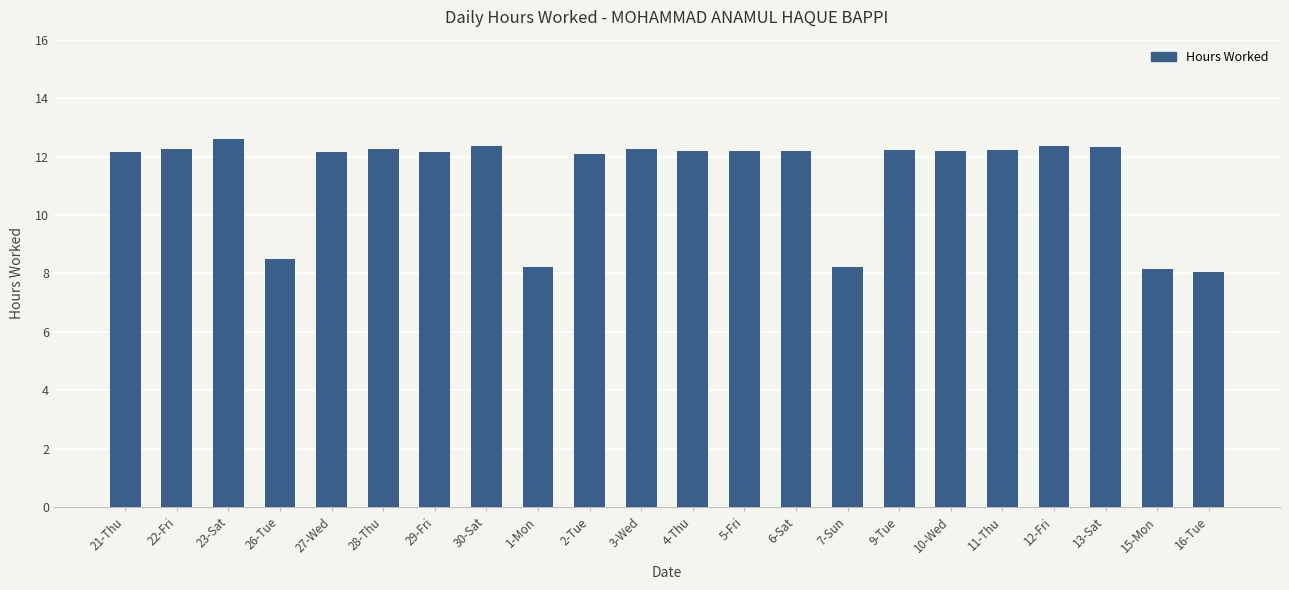

Between 26-Tue and 21-Thu, which is larger?

21-Thu